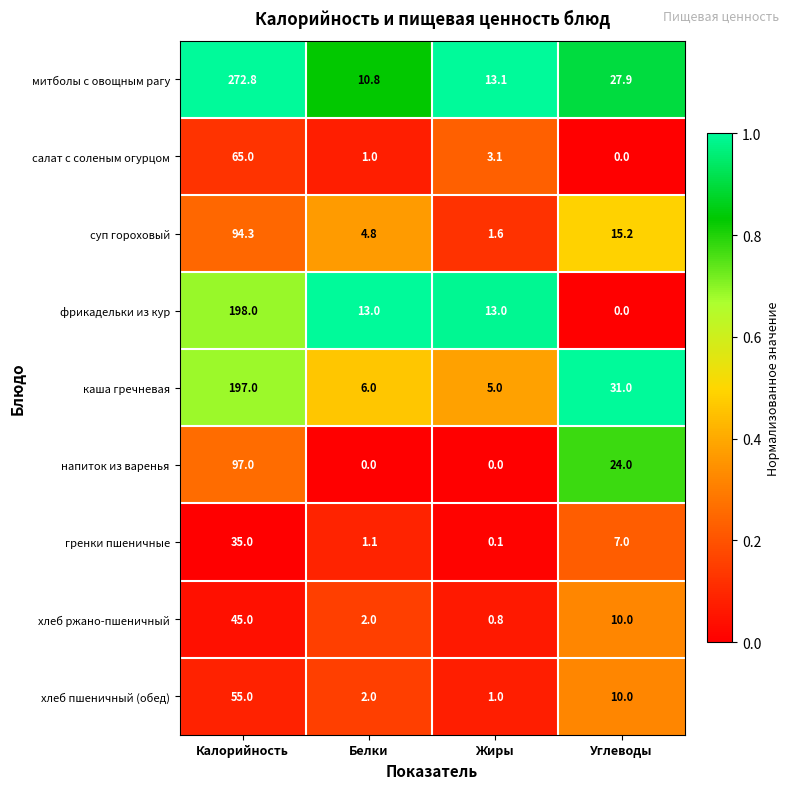

What is the total value across all series at Жиры?

37.7